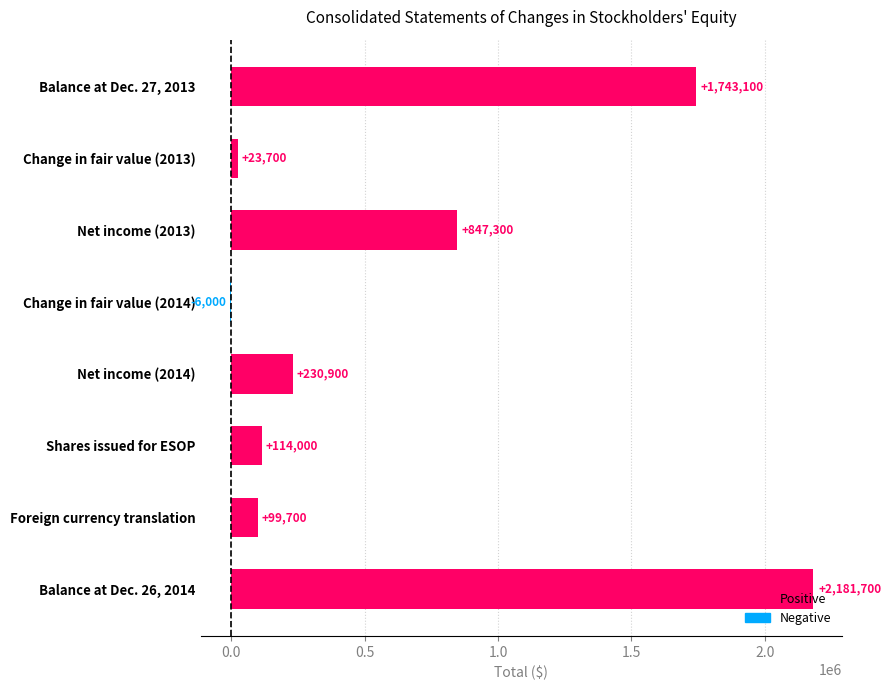

What is the sum of the values at Net income (2014) and Shares issued for ESOP?

344900